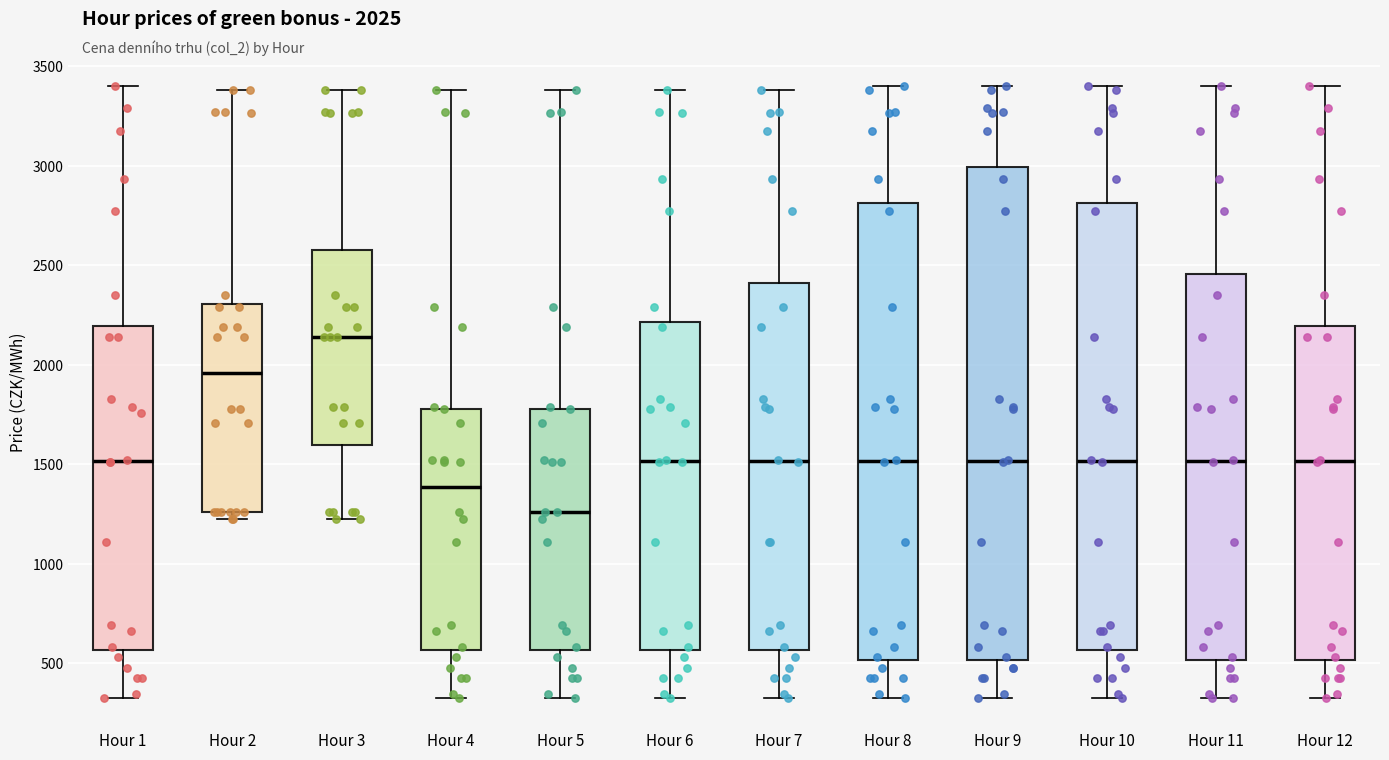

Which box is the tallest, from its lower edge to its upper edge?

Hour 9